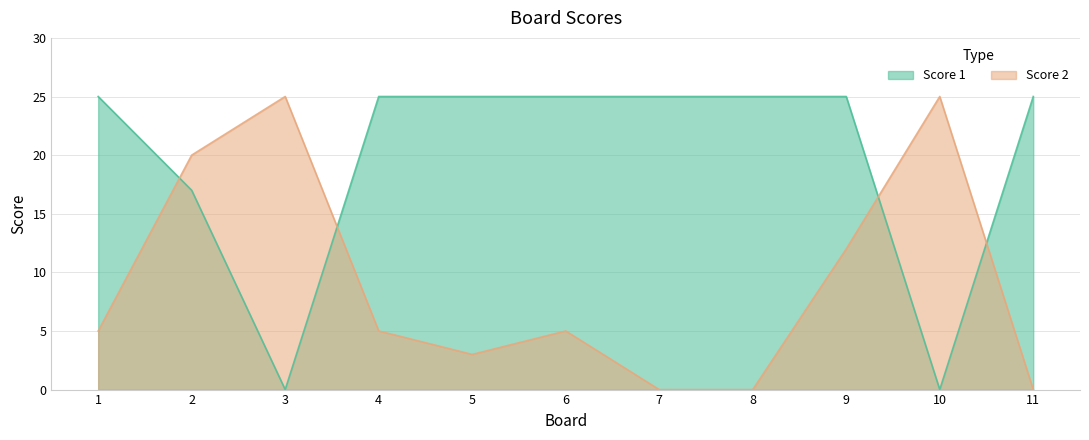

List the series in order of their overall mean, highest first.

Score 1, Score 2